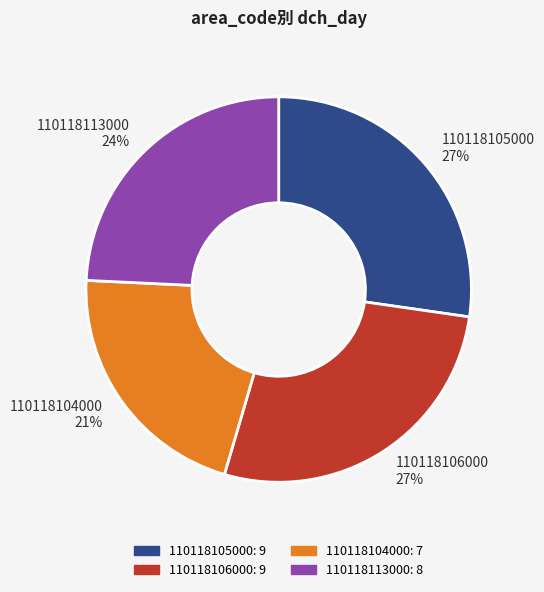

The 110118113000 slice represents 39% of the pie. True or false?

False